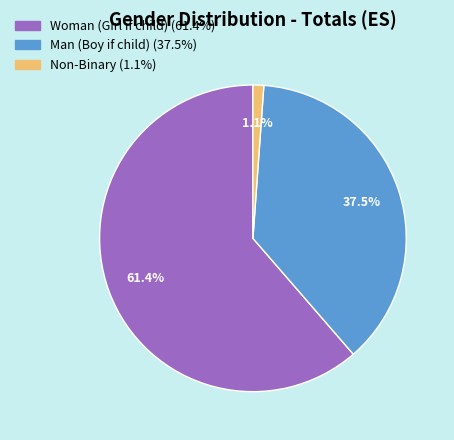

Count the number of slices in the pie.

3